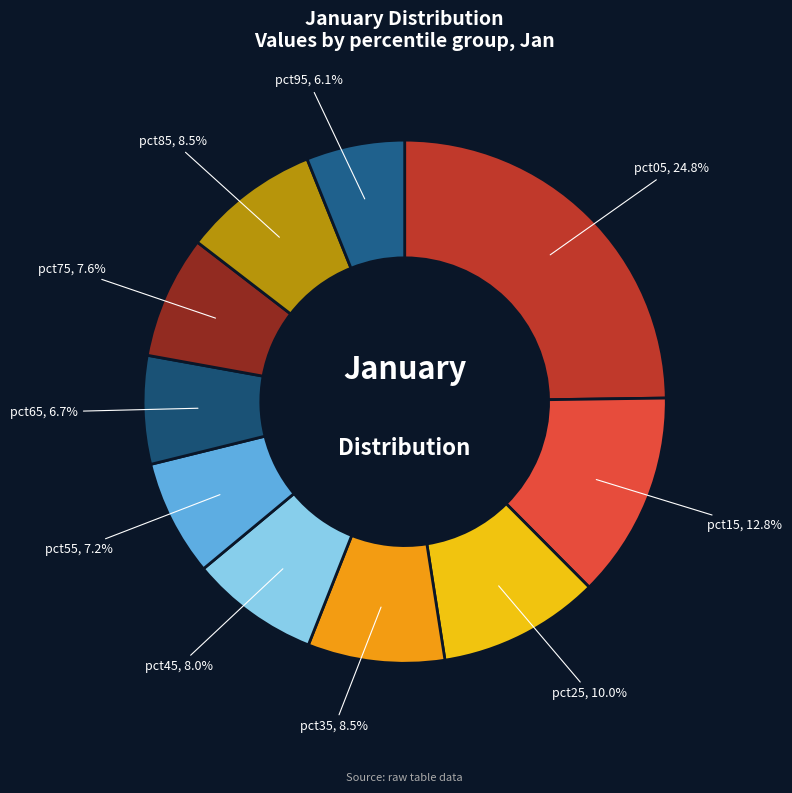

What percentage is the pct95 slice, to the nearest percent?

6%